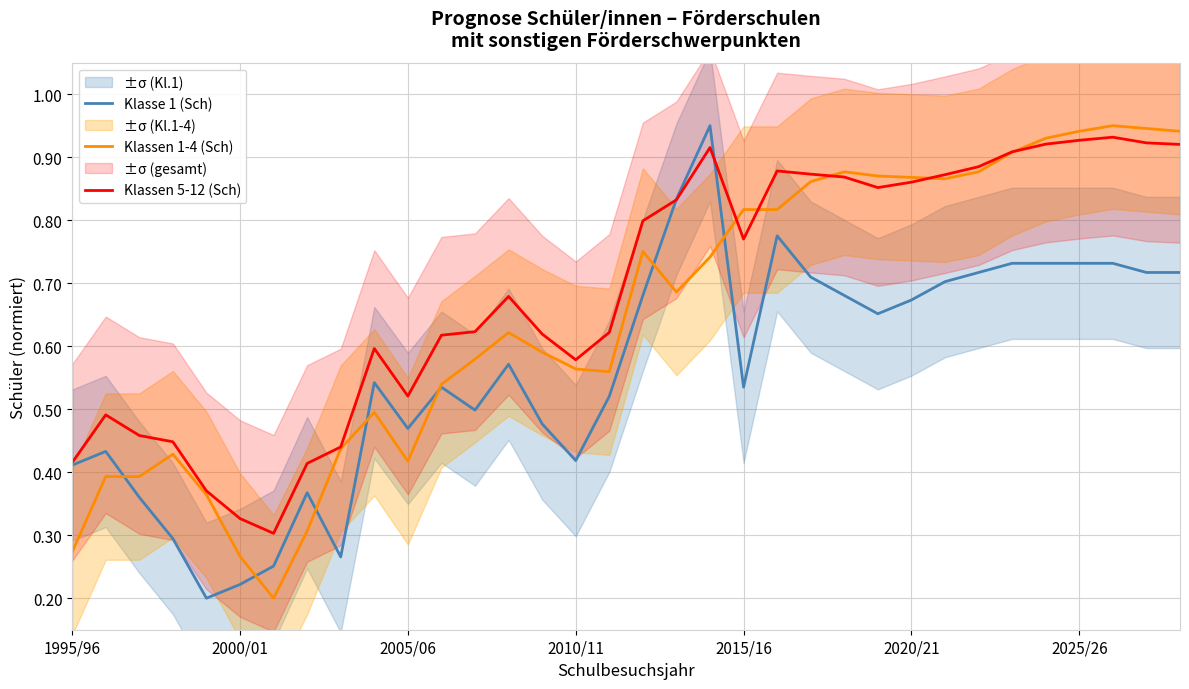

Which series ends up on top after the final intersection of Klassen 5-12 (Sch) and Klassen 1-4 (Sch)?

Klassen 1-4 (Sch)